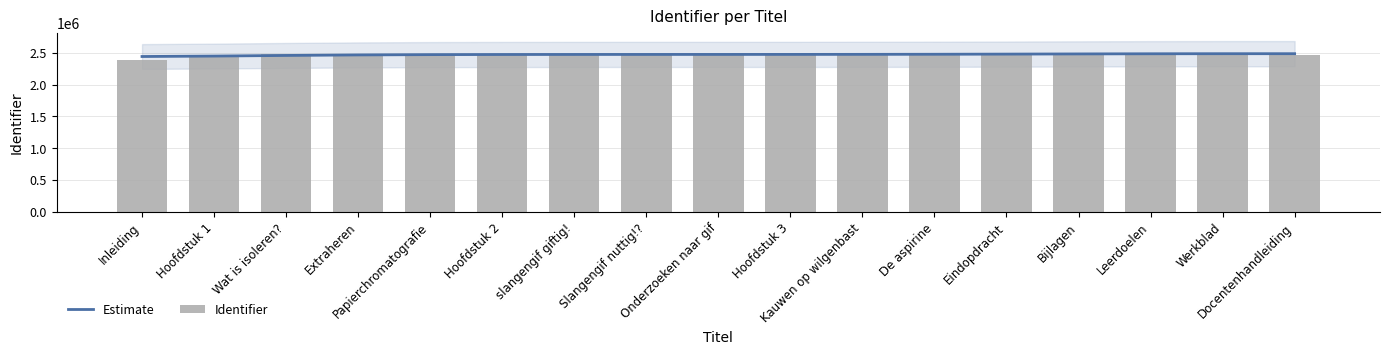

Reading left to right, transcribe all the data shown in this chart.

Estimate: Inleiding=2442139.8	Hoofdstuk 1=2449031.3	Wat is isoleren?=2458798.7	Extraheren=2467001.0	Papierchromatografie=2471799.7	Hoofdstuk 2=2473864.6	slangengif giftig!=2474571.1	Slangengif nuttig!?=2474811.2	Onderzoeken naar gif=2474971.3	Hoofdstuk 3=2475298.6	Kauwen op wilgenbast=2476073.6	De aspirine=2477592.1	Eindopdracht=2479988.8	Bijlagen=2482868.1	Leerdoelen=2485247.1	Werkblad=2486367.5	Docentenhandleiding=2486527.7
Identifier: Inleiding=2390240.0	Hoofdstuk 1=2470078.0	Wat is isoleren?=2476175.0	Extraheren=2477378.0	Papierchromatografie=2476223.0	Hoofdstuk 2=2470074.0	slangengif giftig!=2476216.0	Slangengif nuttig!?=2476219.0	Onderzoeken naar gif=2476220.0	Hoofdstuk 3=2470075.0	Kauwen op wilgenbast=2477366.0	De aspirine=2477367.0	Eindopdracht=2476181.0	Bijlagen=2470079.0	Leerdoelen=2503490.0	Werkblad=2503489.0	Docentenhandleiding=2470082.0